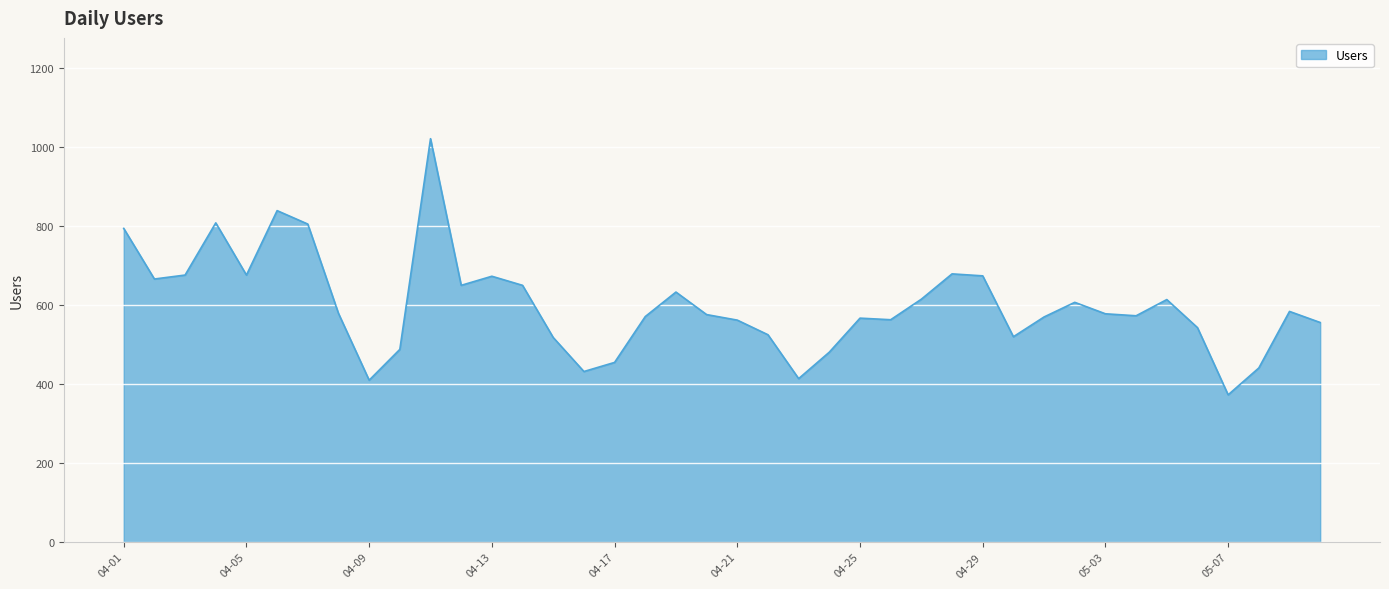

Does the chart have visible grid lines?

Yes